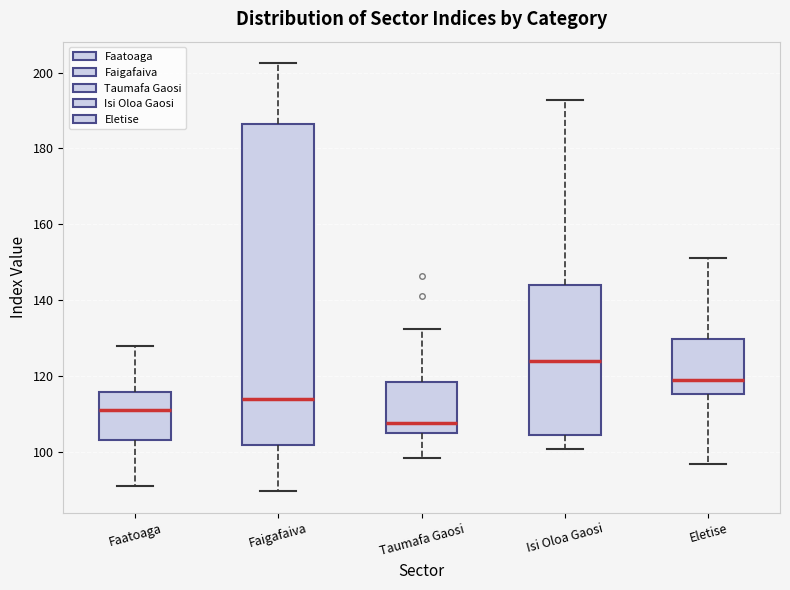

Which box is the tallest, from its lower edge to its upper edge?

Faigafaiva